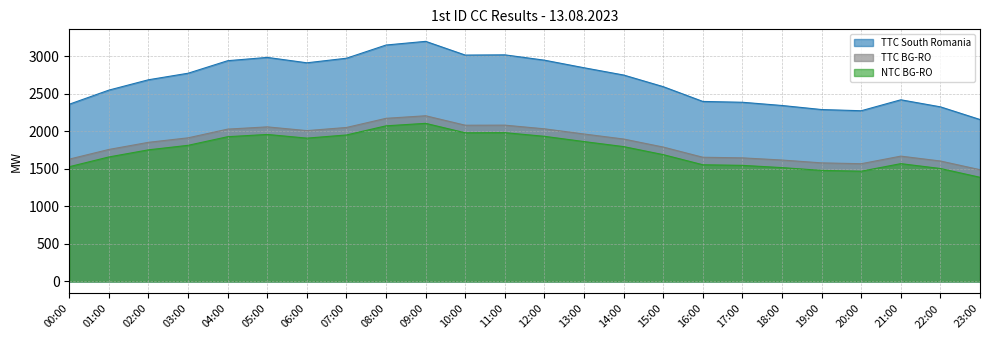

True or false: TTC South Romania and TTC BG-RO intersect in this chart.

False